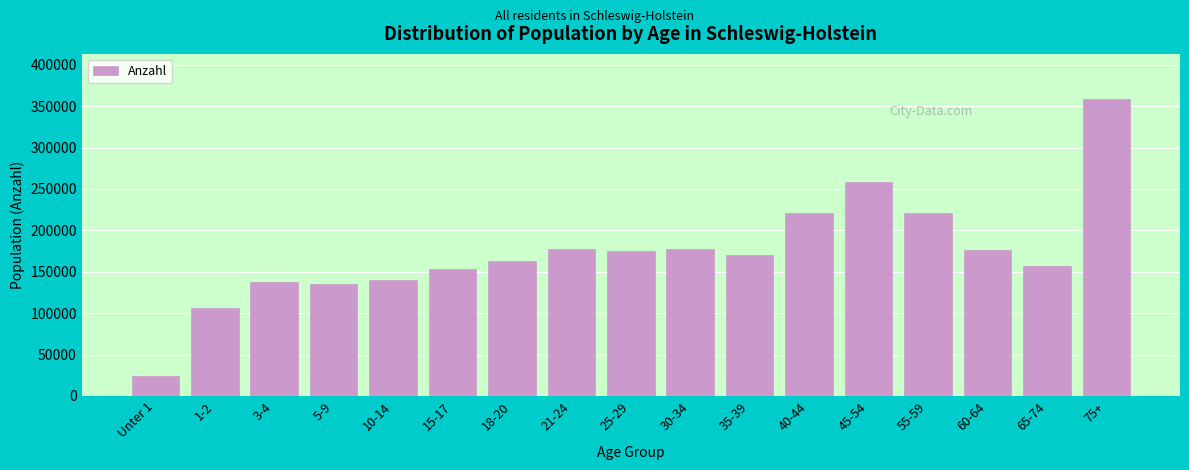

What is the change in value from 60-64 to 65-74?

-19465